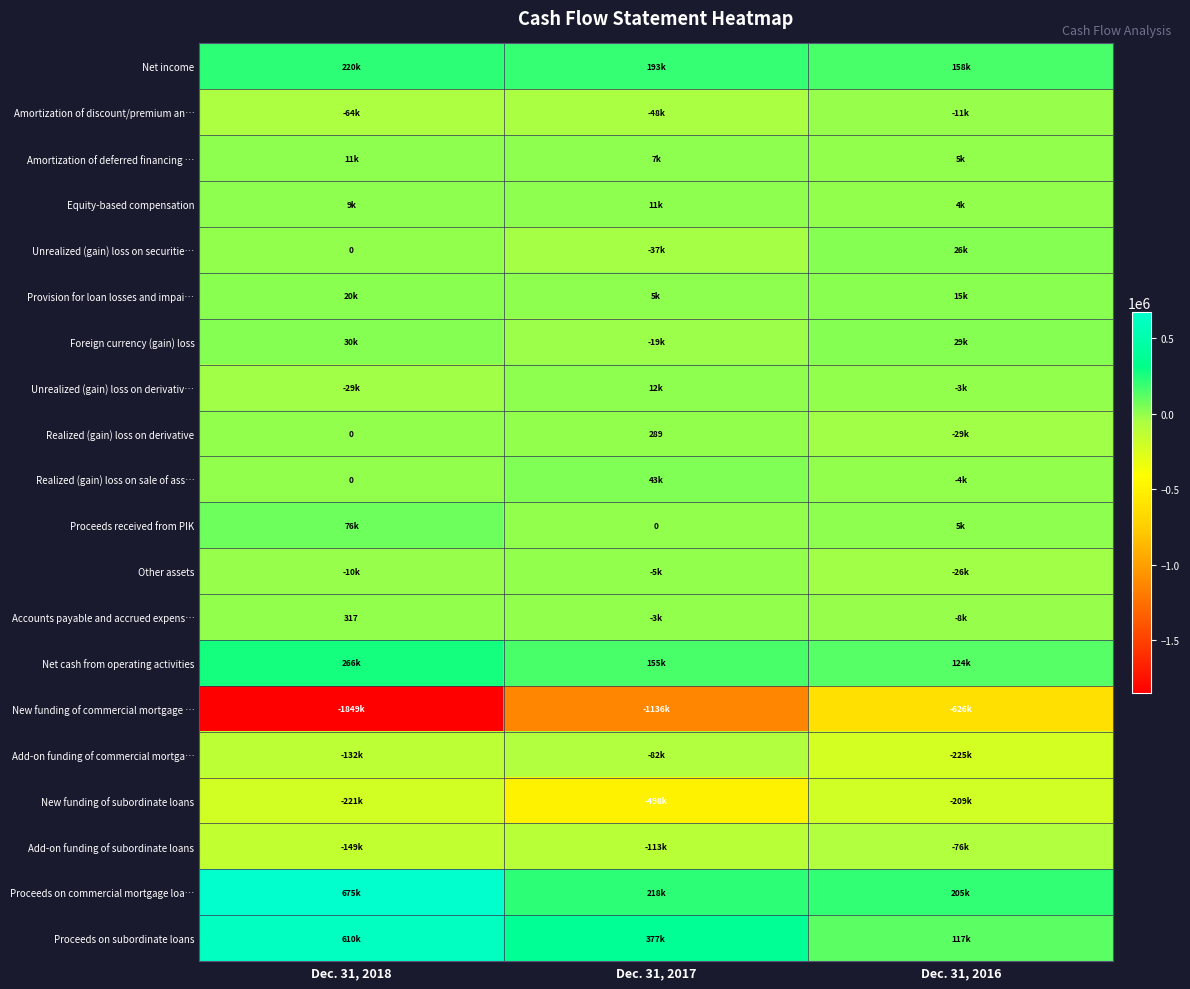

True or false: Realized (gain) loss on derivative has a value of 289 at Dec. 31, 2017.

True